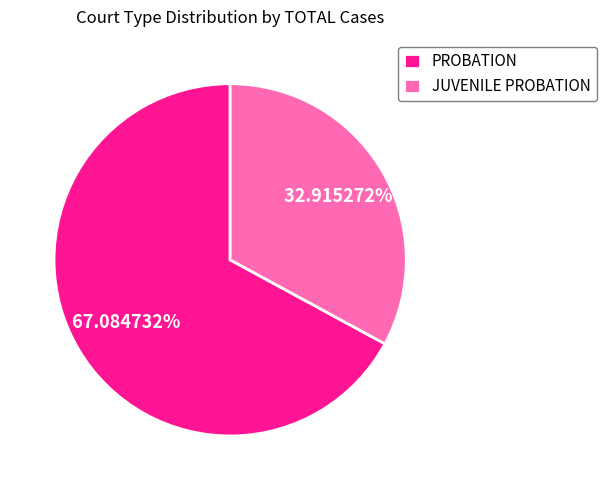

What is the smallest slice in the pie chart?

JUVENILE PROBATION